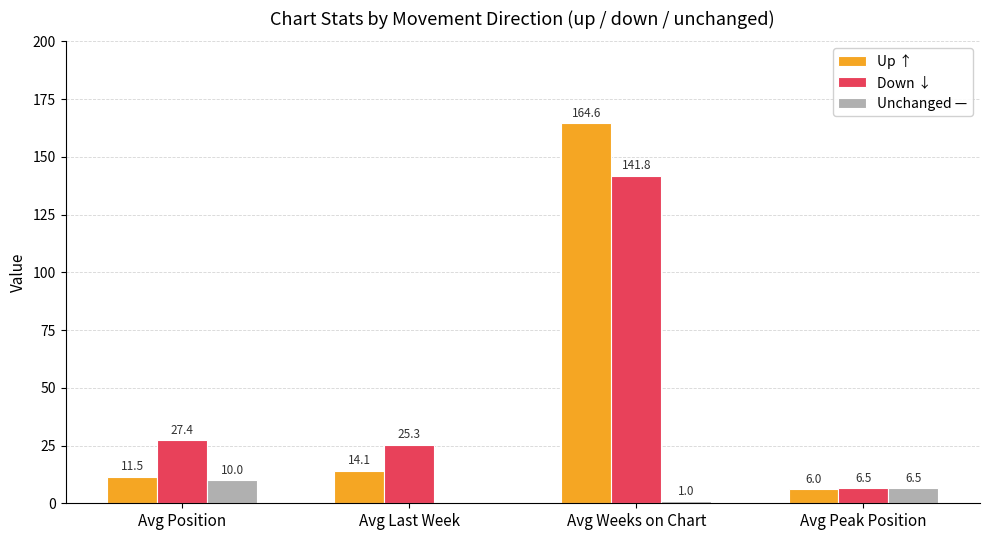

At which category does the chart reach its peak across all series?

Avg Weeks on Chart